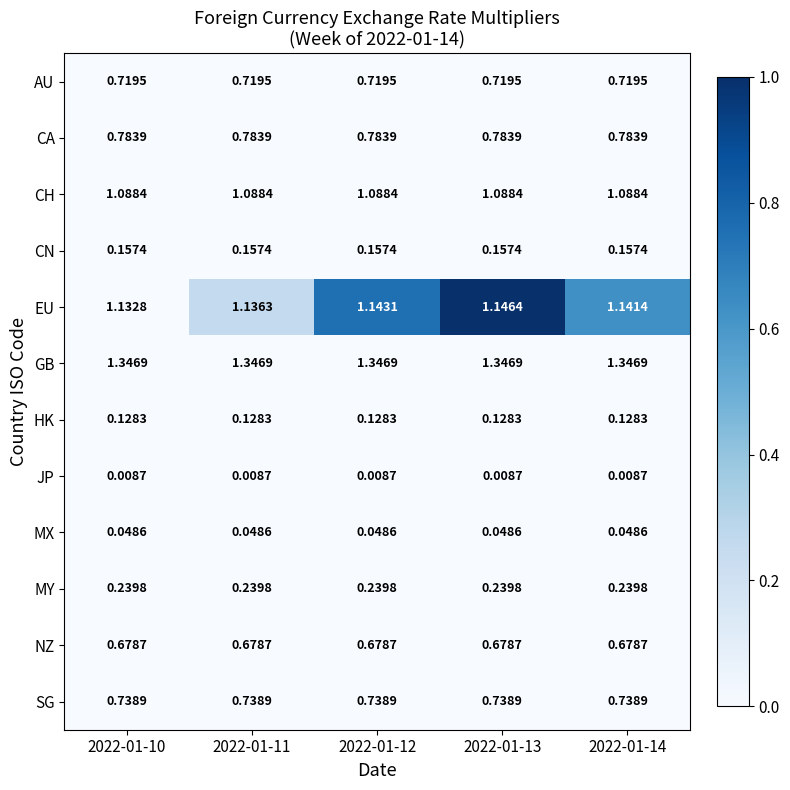

Which series changed the most between 2022-01-11 and 2022-01-12?

EU